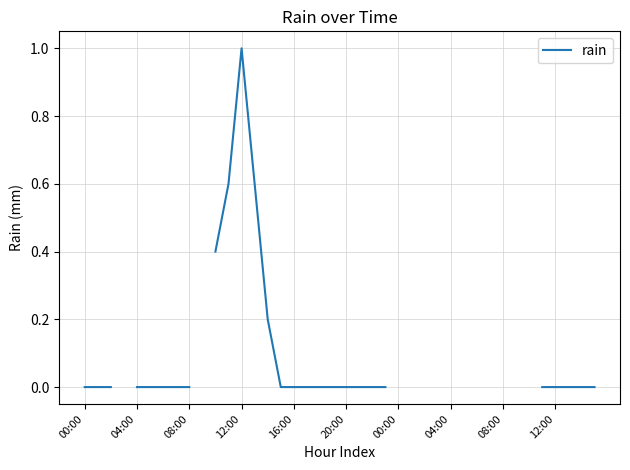

How many positive values are there?

5